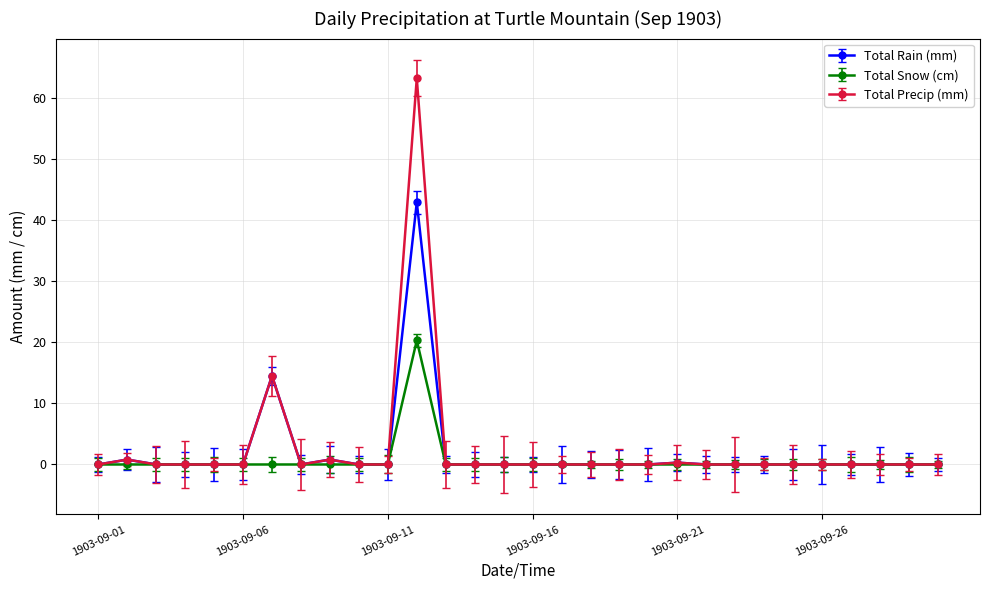

True or false: Total Snow (cm) and Total Precip (mm) intersect in this chart.

False